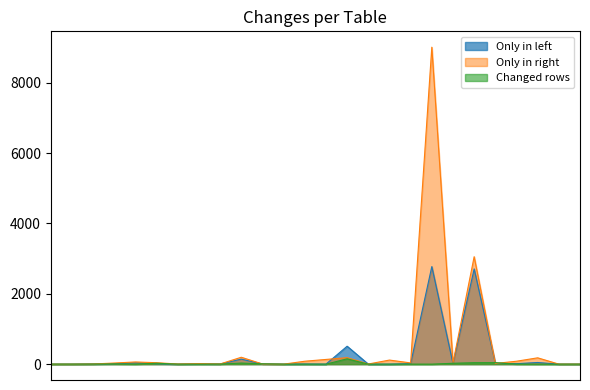

Reading left to right, what are all the values shown in this chart?

Only in left: 0	0	4	15	36	14	0	7	4	142	6	1	4	0	510	0	0	14	2774	16	2708	23	14	47	0	0
Only in right: 0	0	5	32	62	41	4	16	5	196	5	0	83	134	184	4	116	35	9012	34	3055	20	83	180	1	1
Changed rows: 1	1	2	8	0	26	0	0	1	31	9	0	0	0	151	0	0	1	0	25	41	43	2	0	0	0